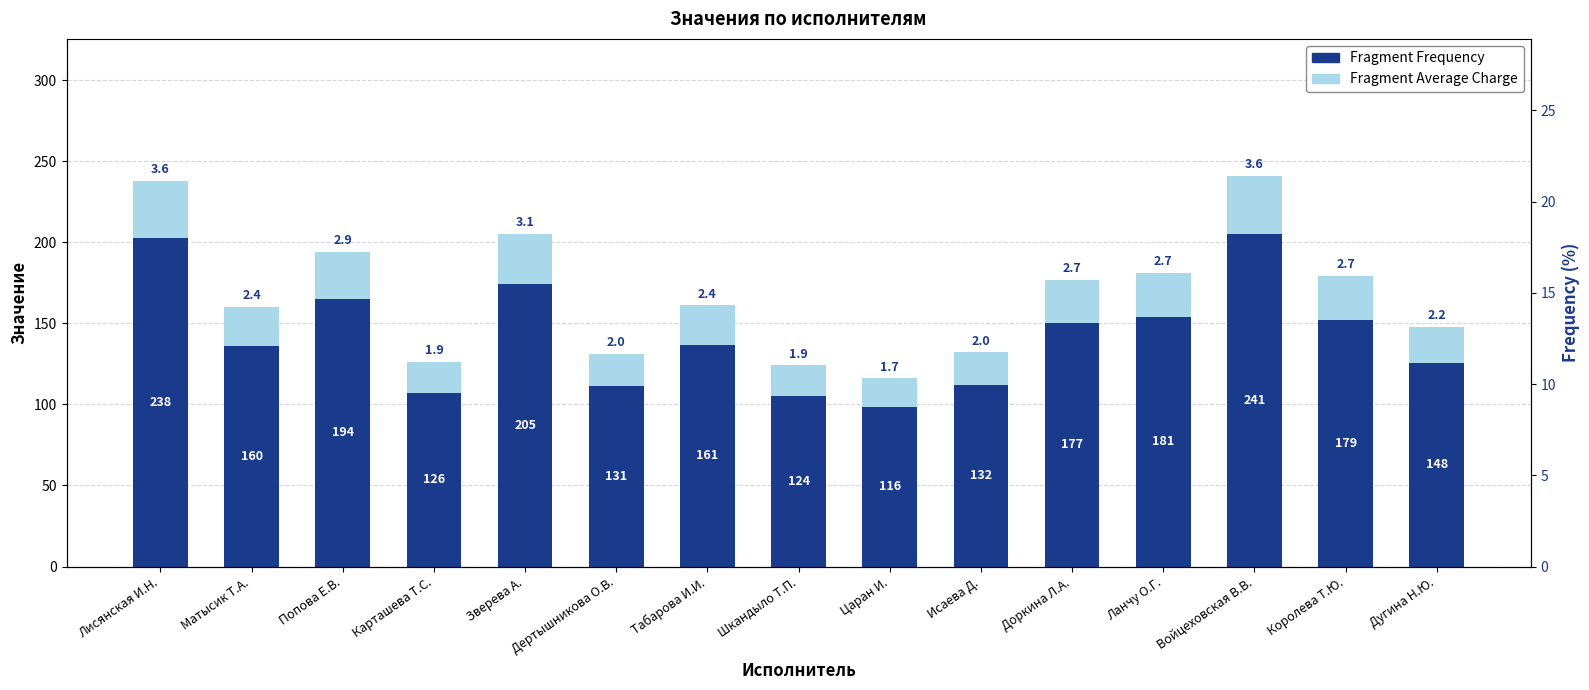

Which series has the widest spread of values?

Fragment Frequency